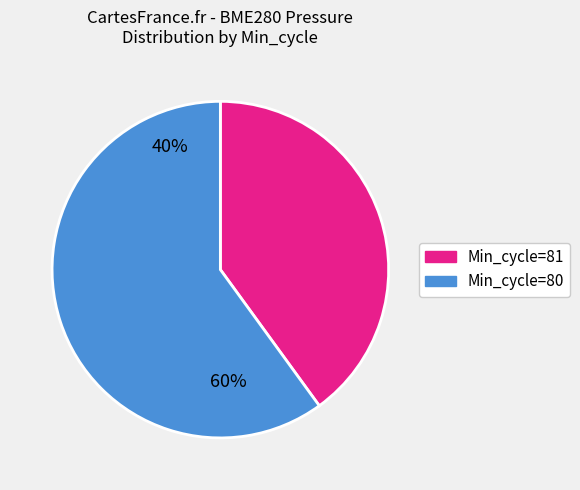

Is there any slice that represents more than half of the pie?

Yes